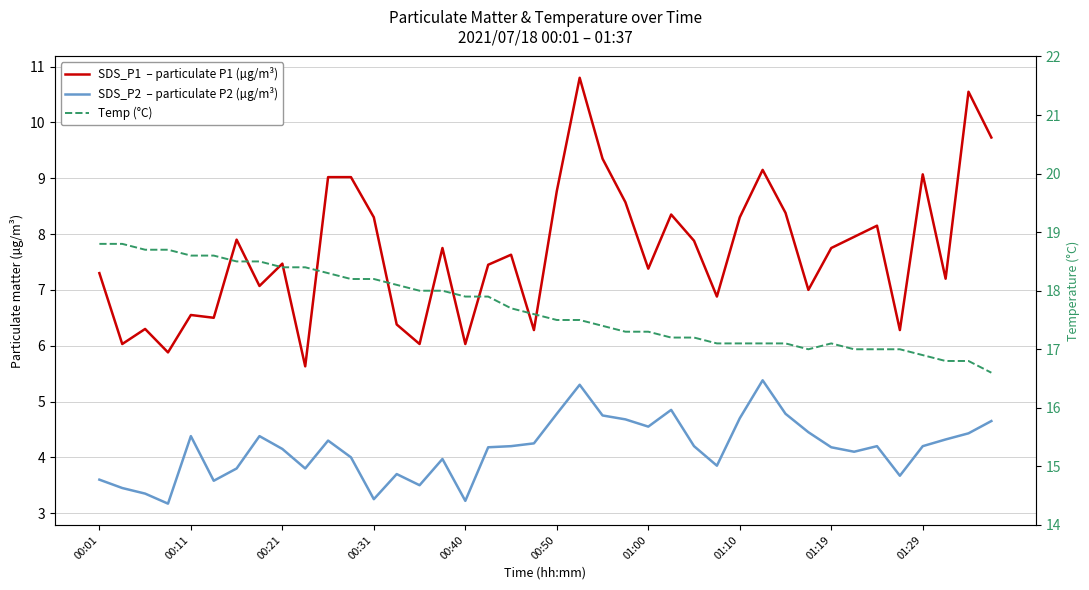

What position from the left is 13?

14